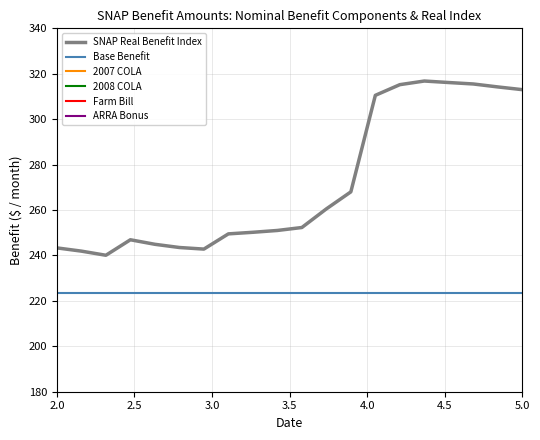

What is the average value of the SNAP Real Benefit Index series?

271.8